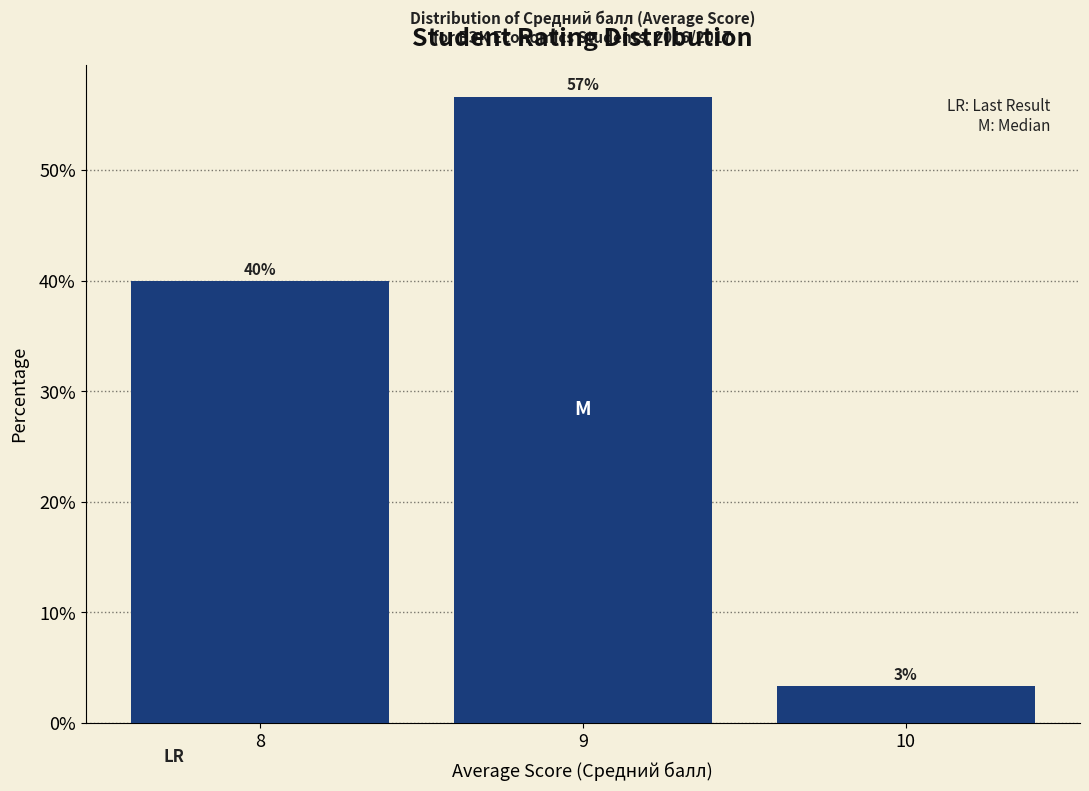

Are the bars horizontal?

No